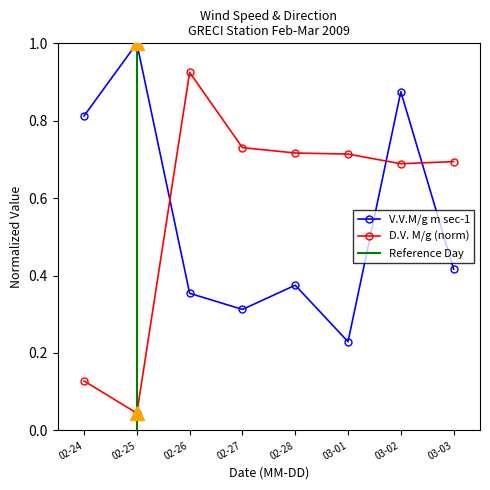

How many V.V.M/g m sec-1 values are between 0 and 1?

8